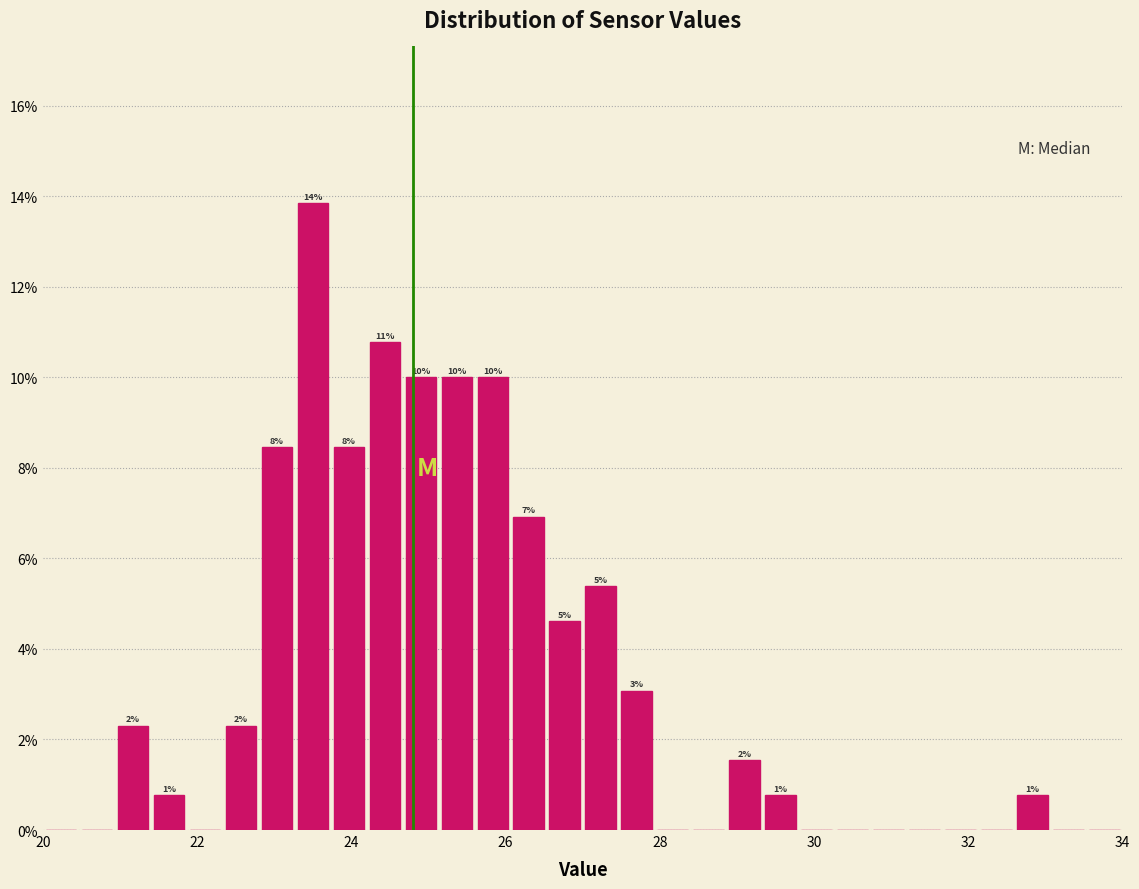

Around what value on the x-axis is the tallest bar? Give the approximate position of its centre, as read against the axis.

23.6